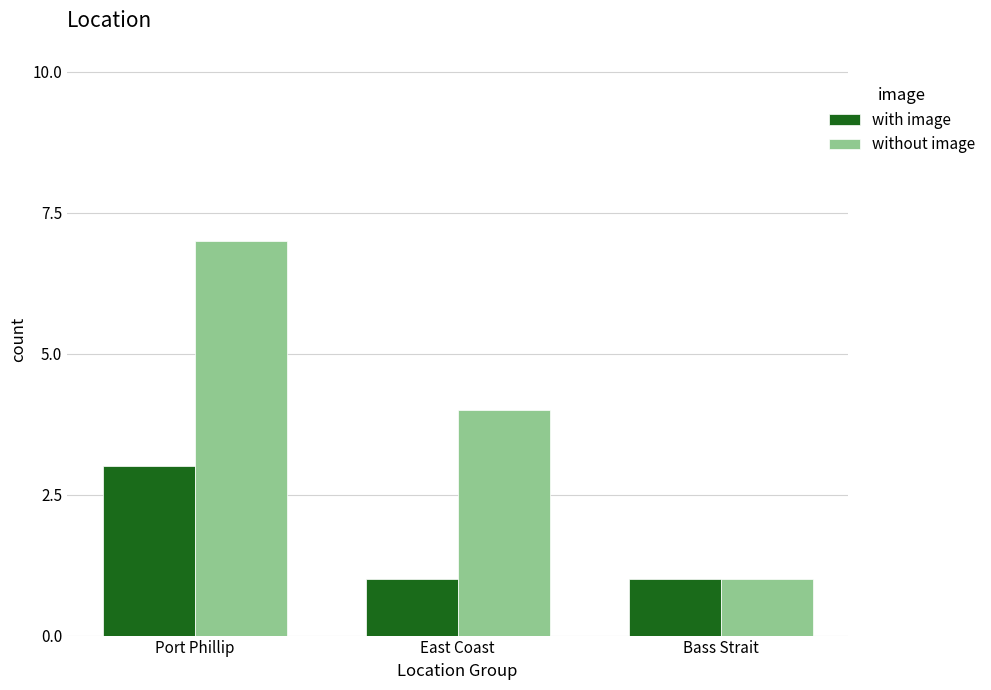

List the series in order of their overall mean, lowest first.

with image, without image